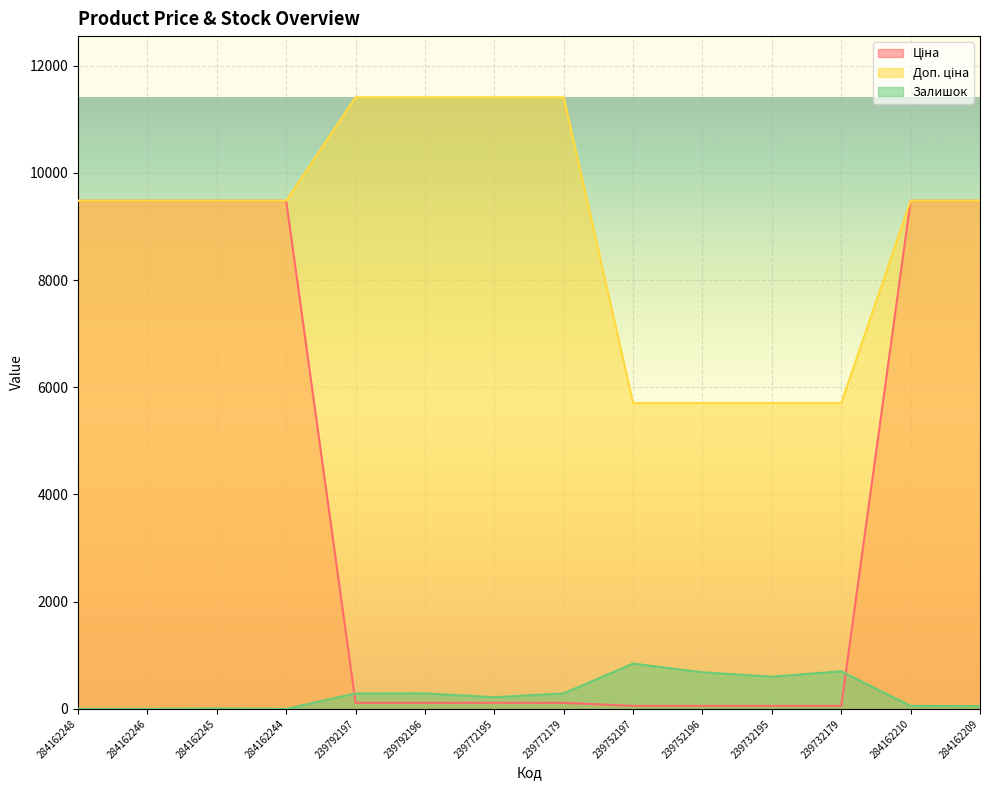

What is the approximate value of Ціна at 239752197?

57.0